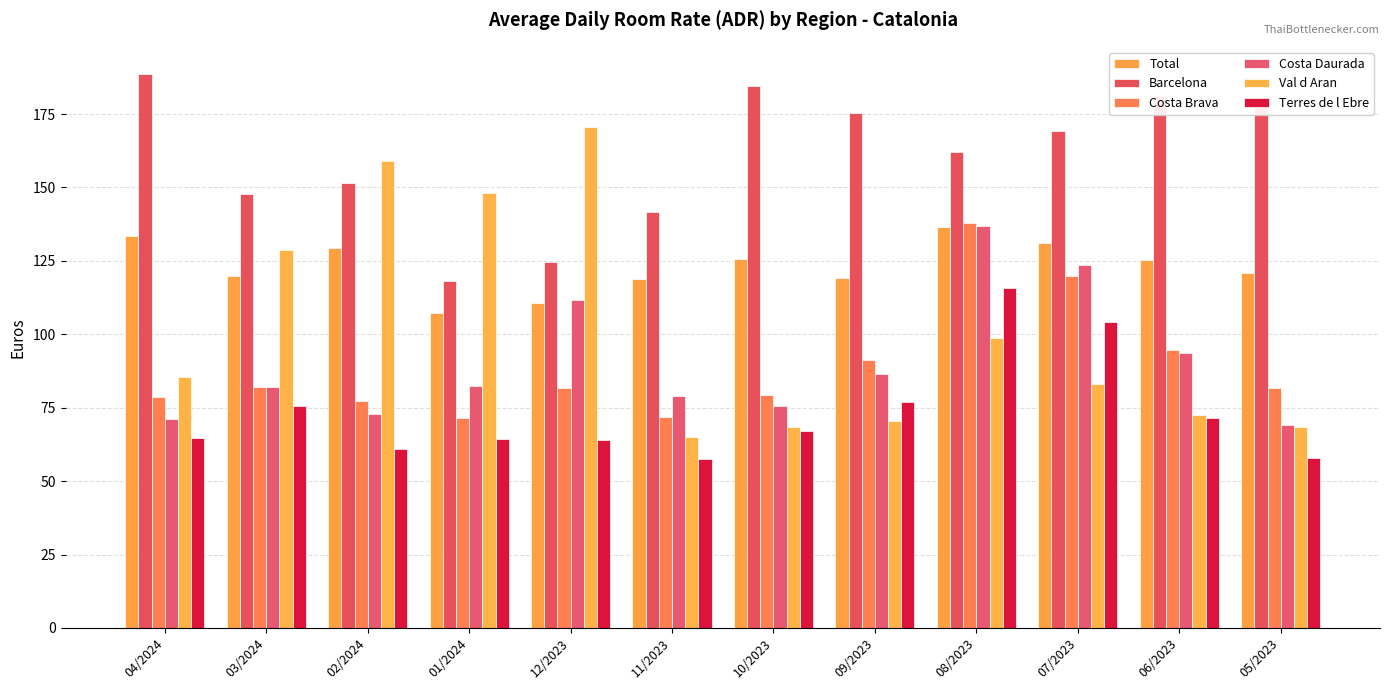

What is the total value across all series at 09/2023?

620.1